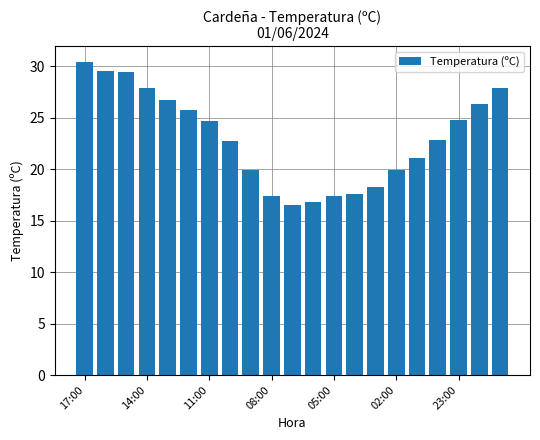

What is the difference between the maximum and minimum values?

13.9